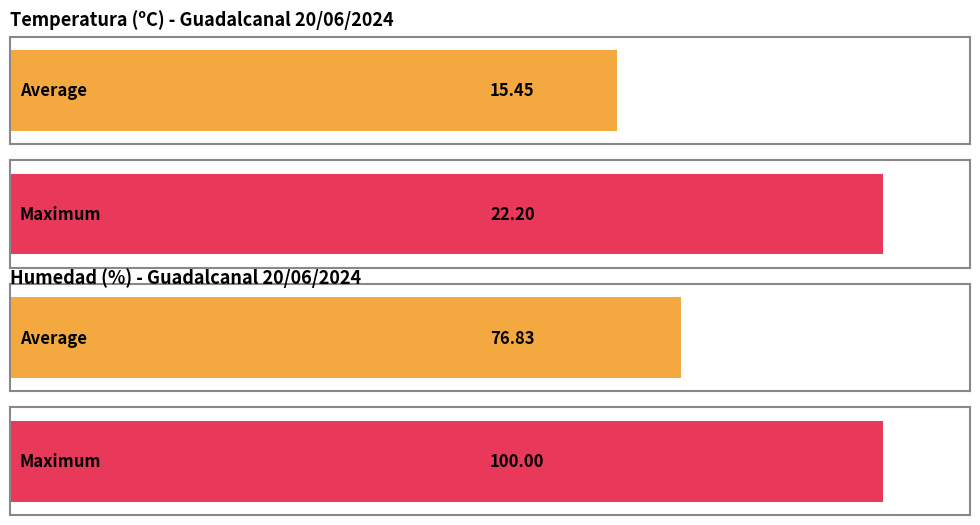

True or false: Humedad (%) has a value of 149.9 at 08:00.

False